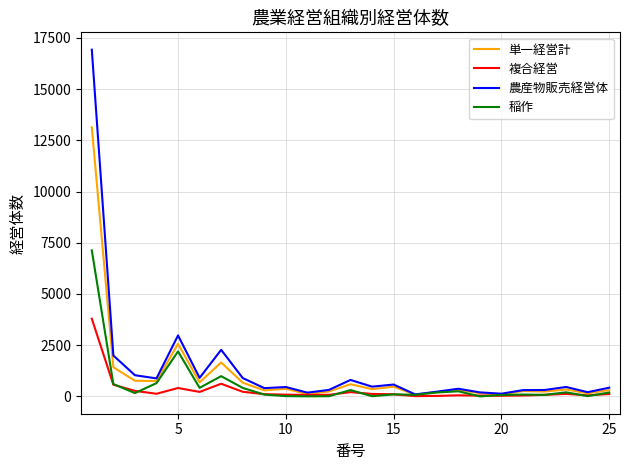

What is the average value of the 稲作 series?

570